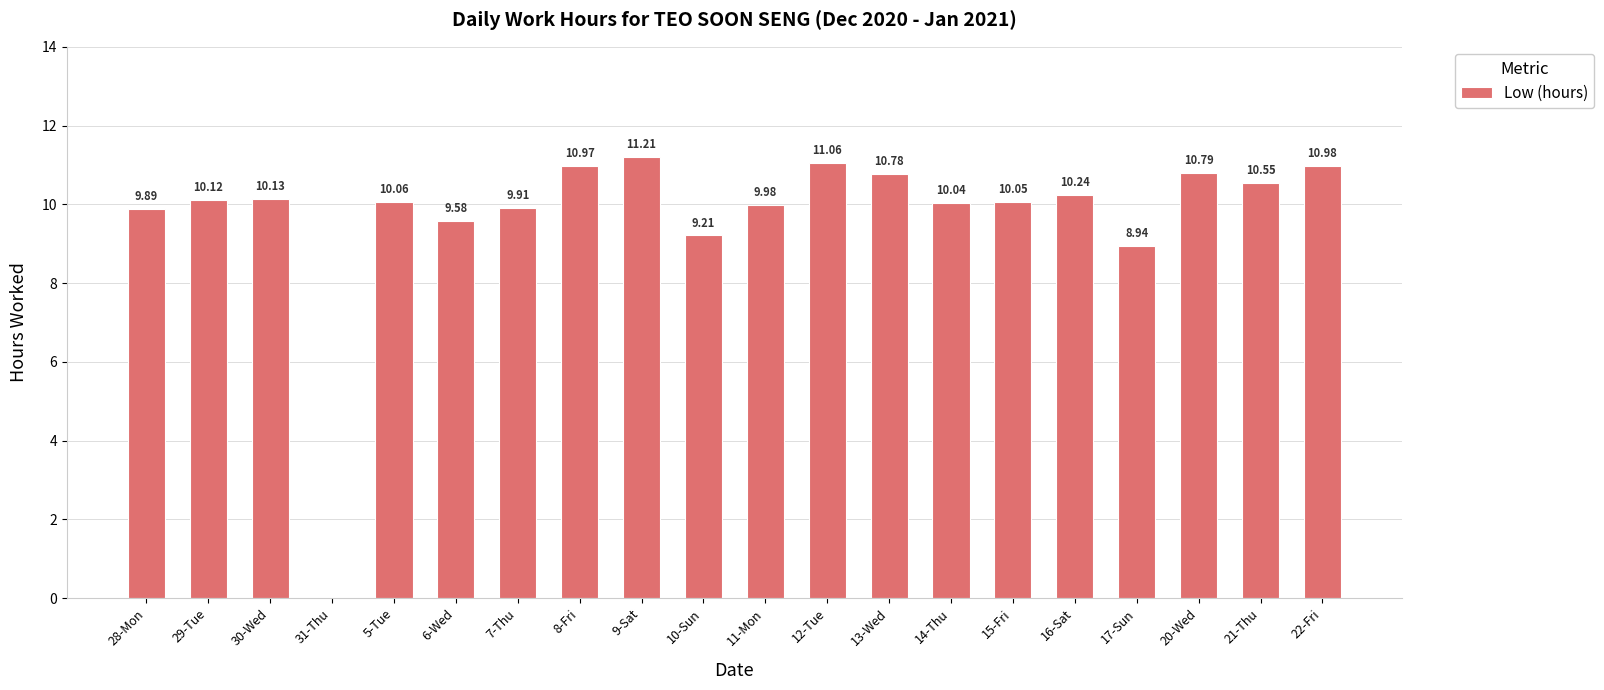

Approximately how many times larger is the value at 11-Mon compared to 10-Sun?

1.1